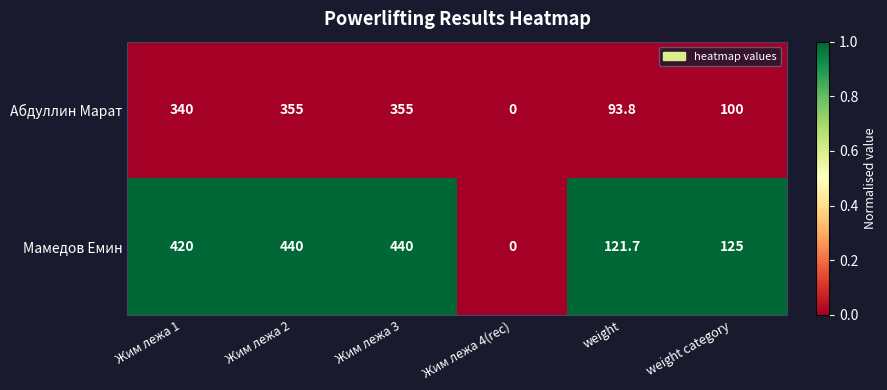

What is the difference between the highest and lowest values at Жим лежа 2?

85.0